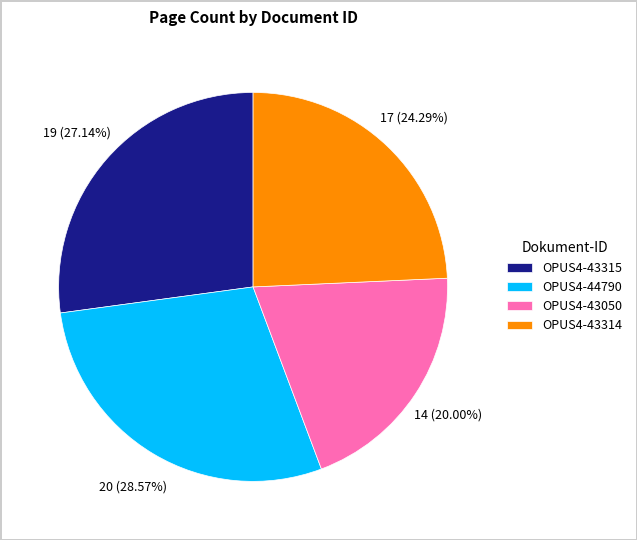

Count the number of slices in the pie.

4